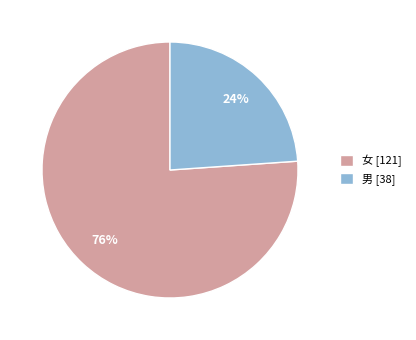

To the nearest percent, what percentage of the pie is 女?

76%